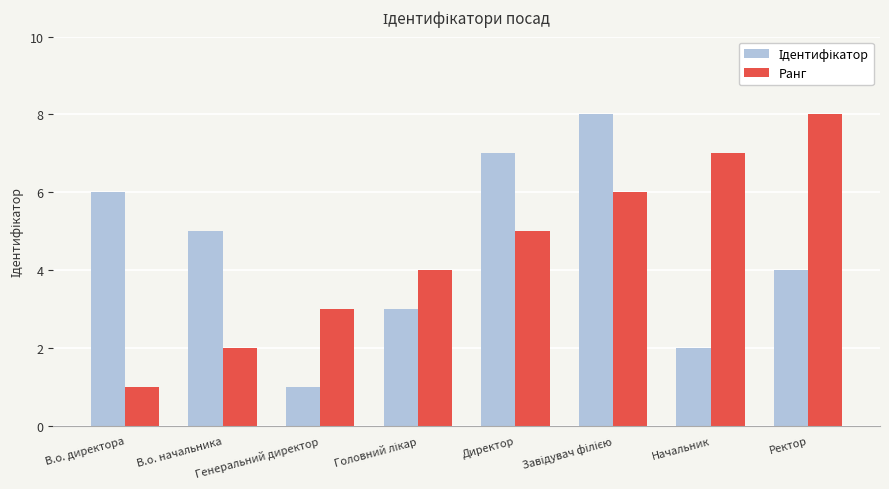

What is the sum of all Ранг values?

36